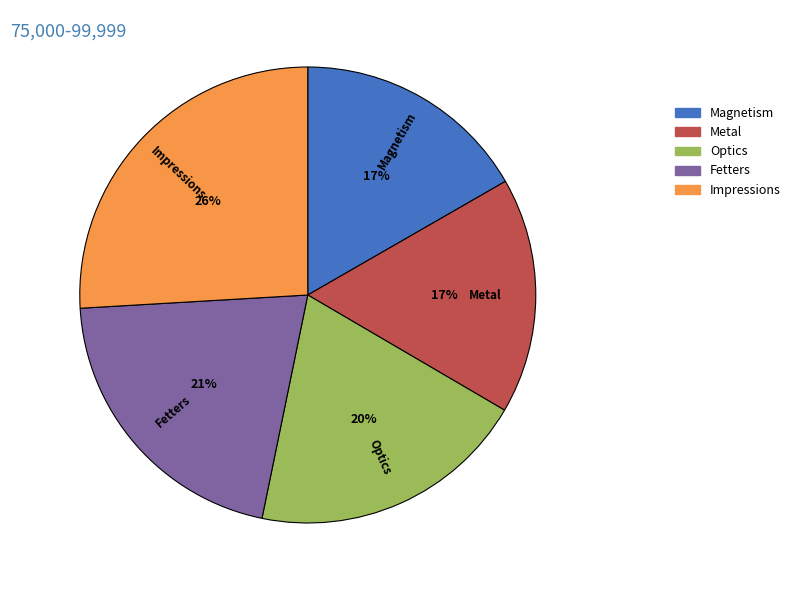

To the nearest percent, what is the average slice percentage?

20%